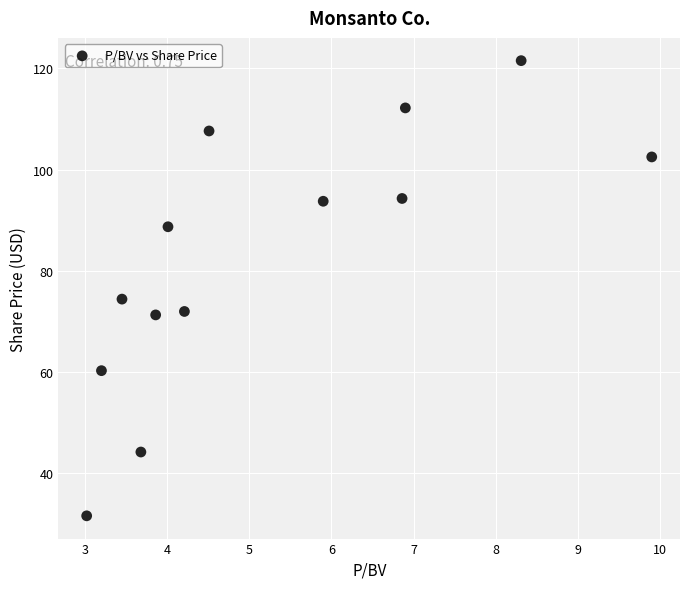

What is the range of Y values (max minus min)?

90.0